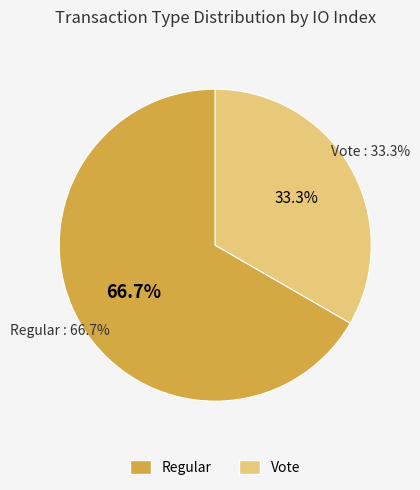

To the nearest percent, what is the difference between the largest and smallest slice percentages?

33%